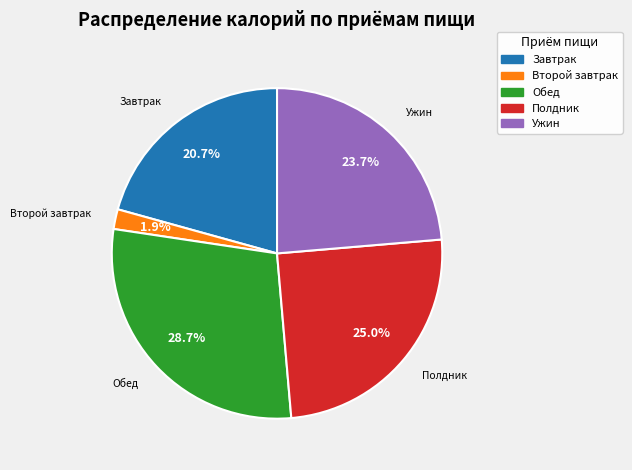

Does any single category account for the majority?

No